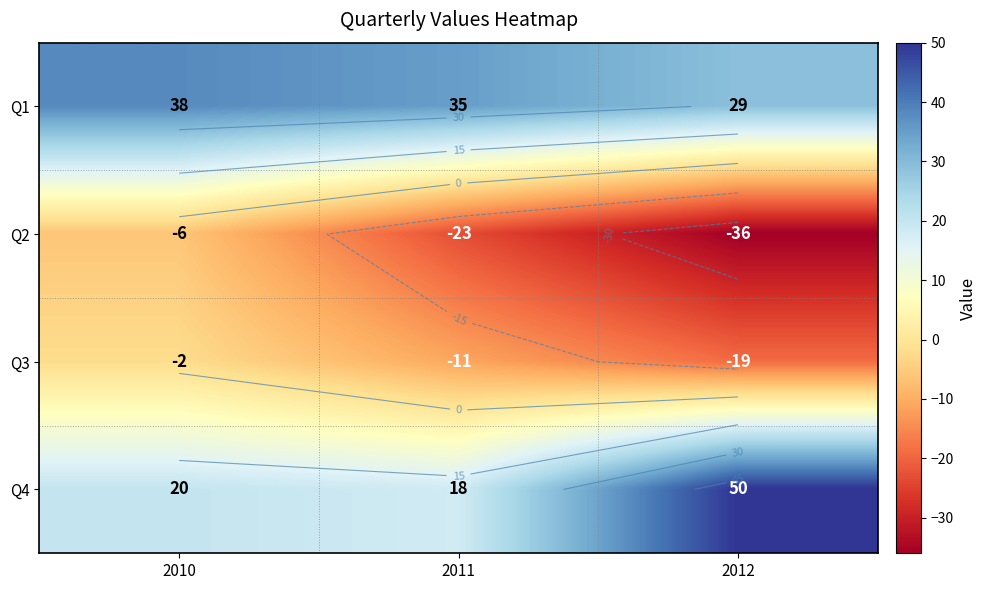

Which category has the highest value across all series?

2012